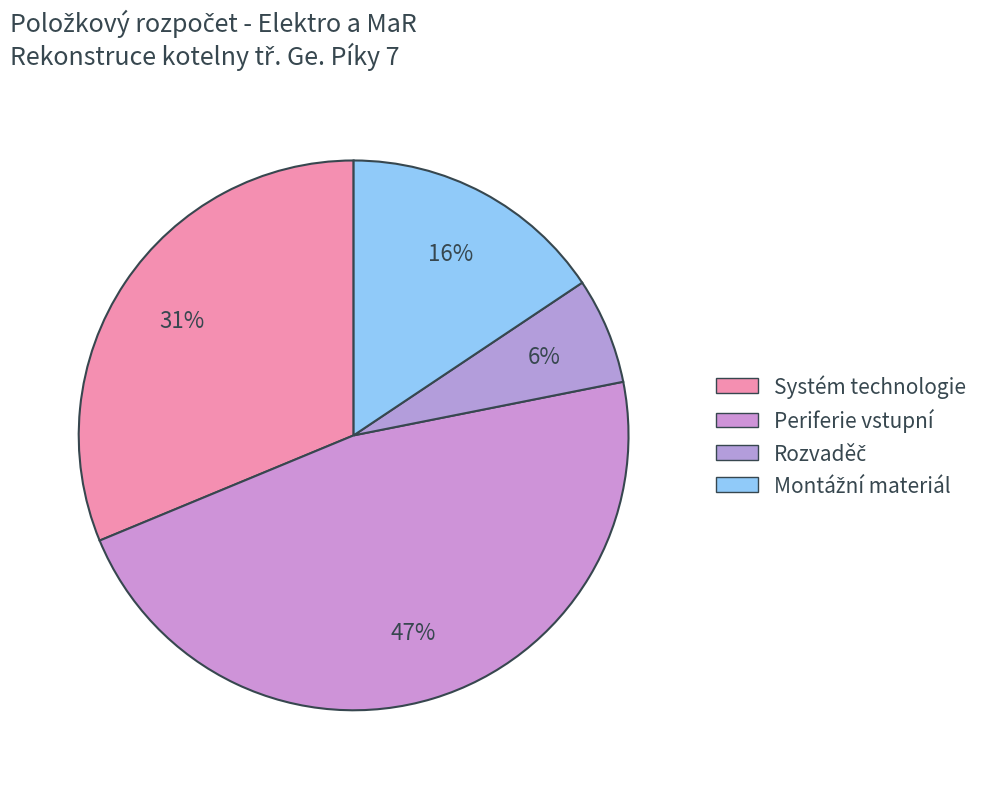

What percentage is the Rozvaděč slice, to the nearest percent?

6%